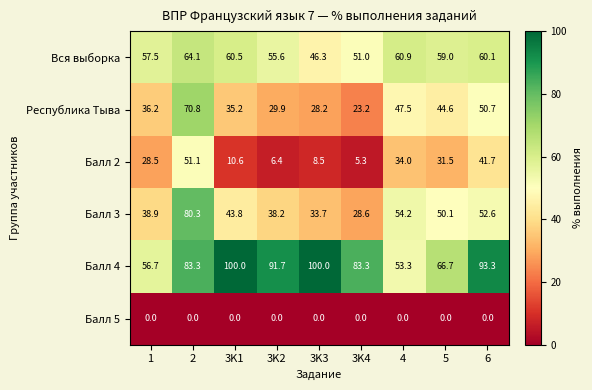

Which series has the widest spread of values?

Балл 3